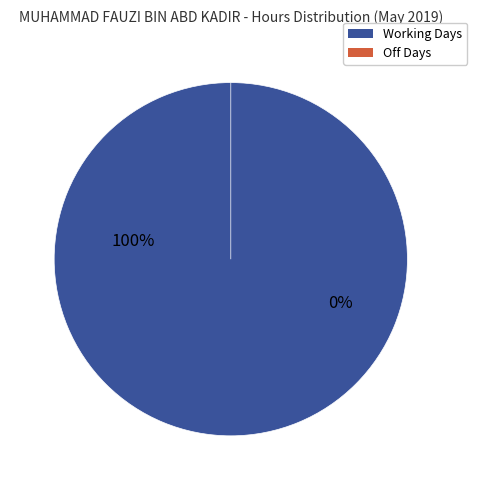

Is there any slice that represents more than half of the pie?

No